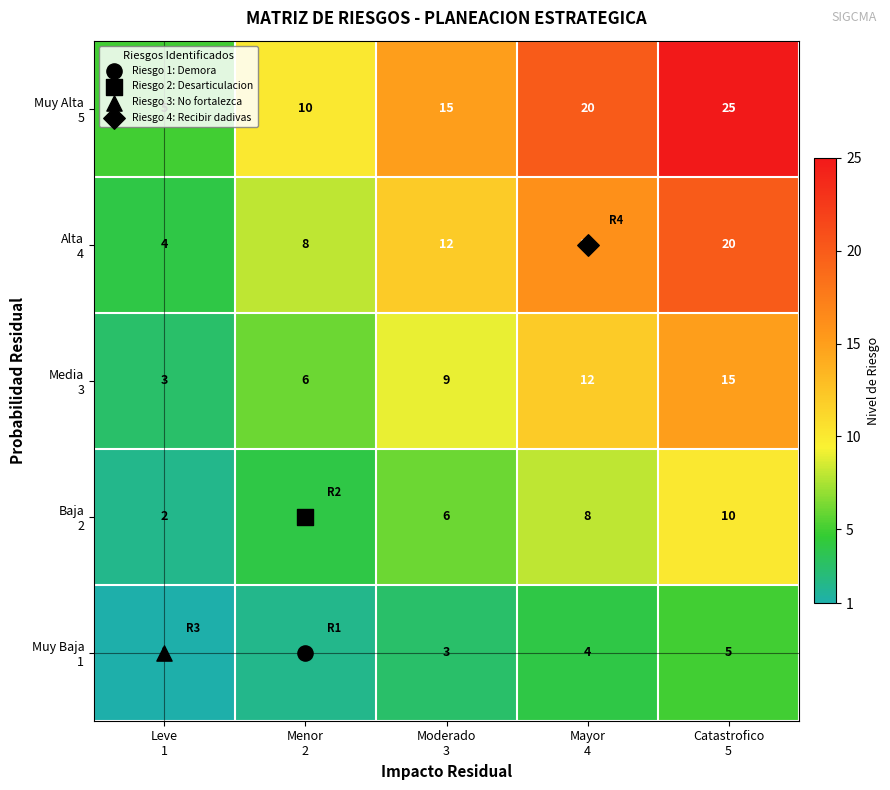

What is the total value across all series at Leve
1?

15